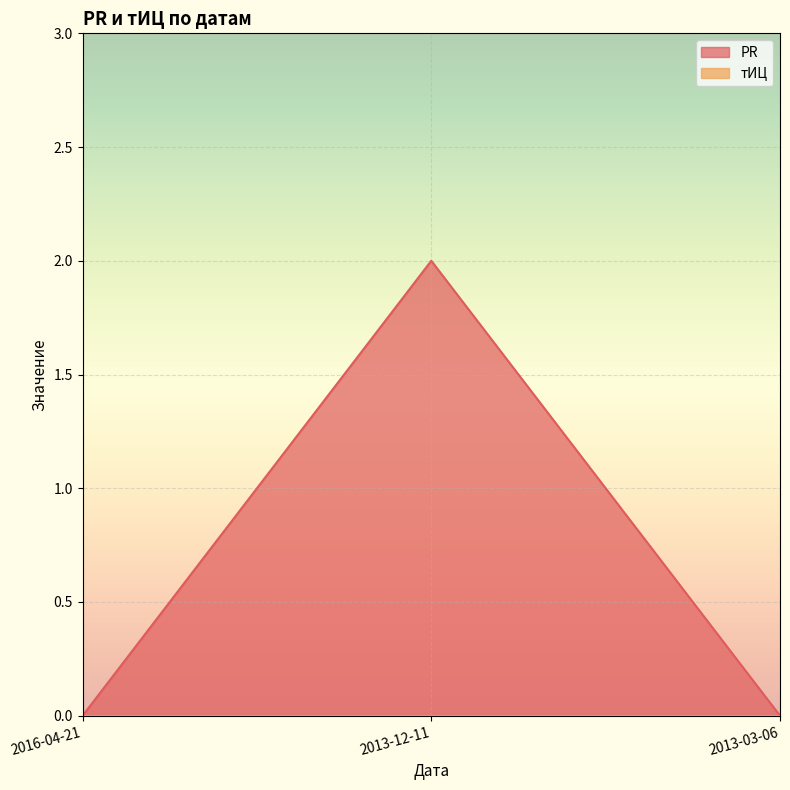

Reading right to left, transcribe all the data shown in this chart.

0	2	0